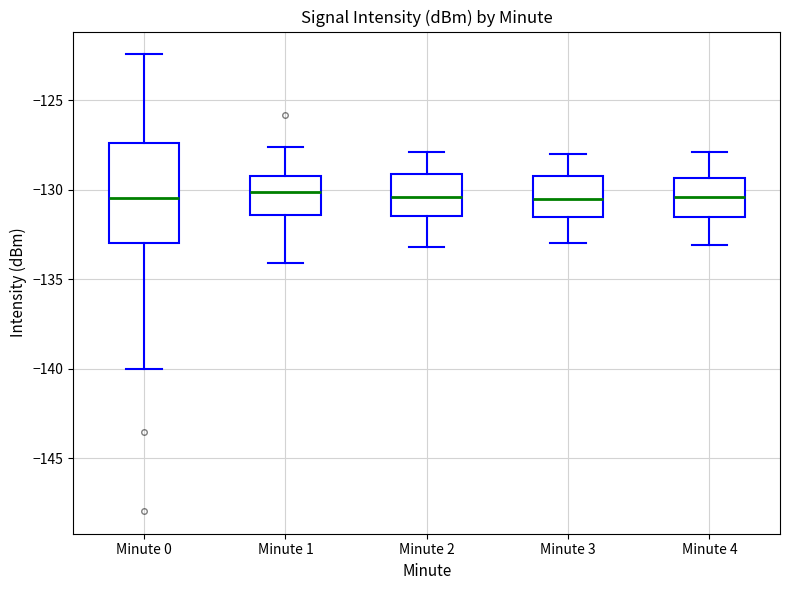

Reading left to right, transcribe this box plot: for each box, give where its median line is, the range the box spans, and where its two whiskers end, as read against the y-axis. The values are not printed on the chart, so give them approximately, as read against the axis.

Minute 0: median -130.5, box -133.0 to -127.5, whiskers -140.0 to -122.5
Minute 1: median -130.0, box -131.5 to -129.0, whiskers -134.0 to -127.5
Minute 2: median -130.5, box -131.5 to -129.0, whiskers -133.0 to -128.0
Minute 3: median -130.5, box -131.5 to -129.0, whiskers -133.0 to -128.0
Minute 4: median -130.5, box -131.5 to -129.5, whiskers -133.0 to -128.0